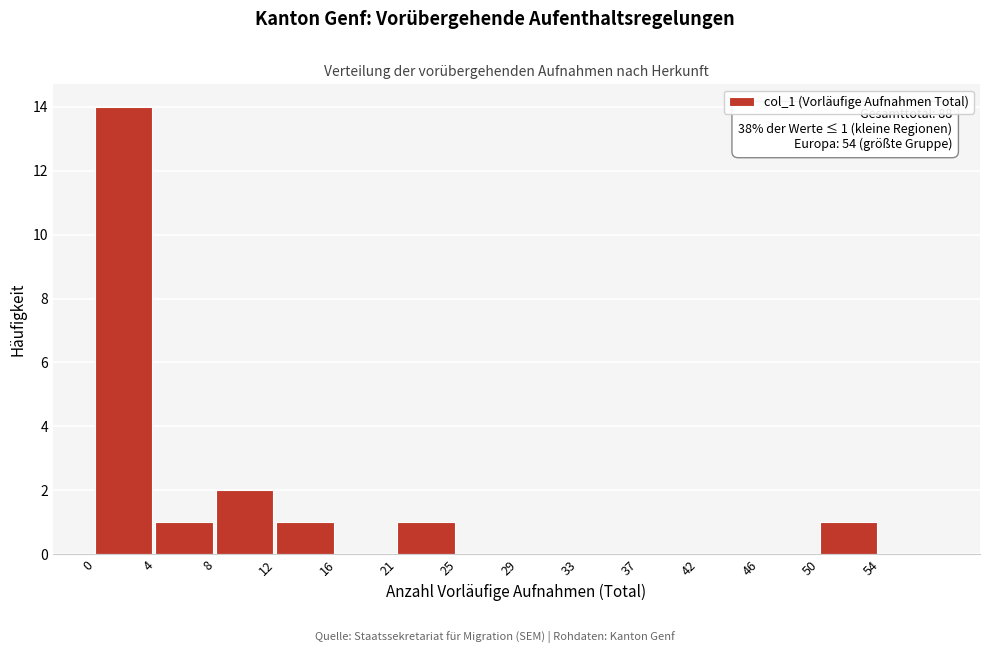

Reading left to right, list all the values displayed in this chart.

0=14	4=1	8=2	12=1	16=0	21=1	25=0	29=0	33=0	37=0	42=0	46=0	50=1	54=0